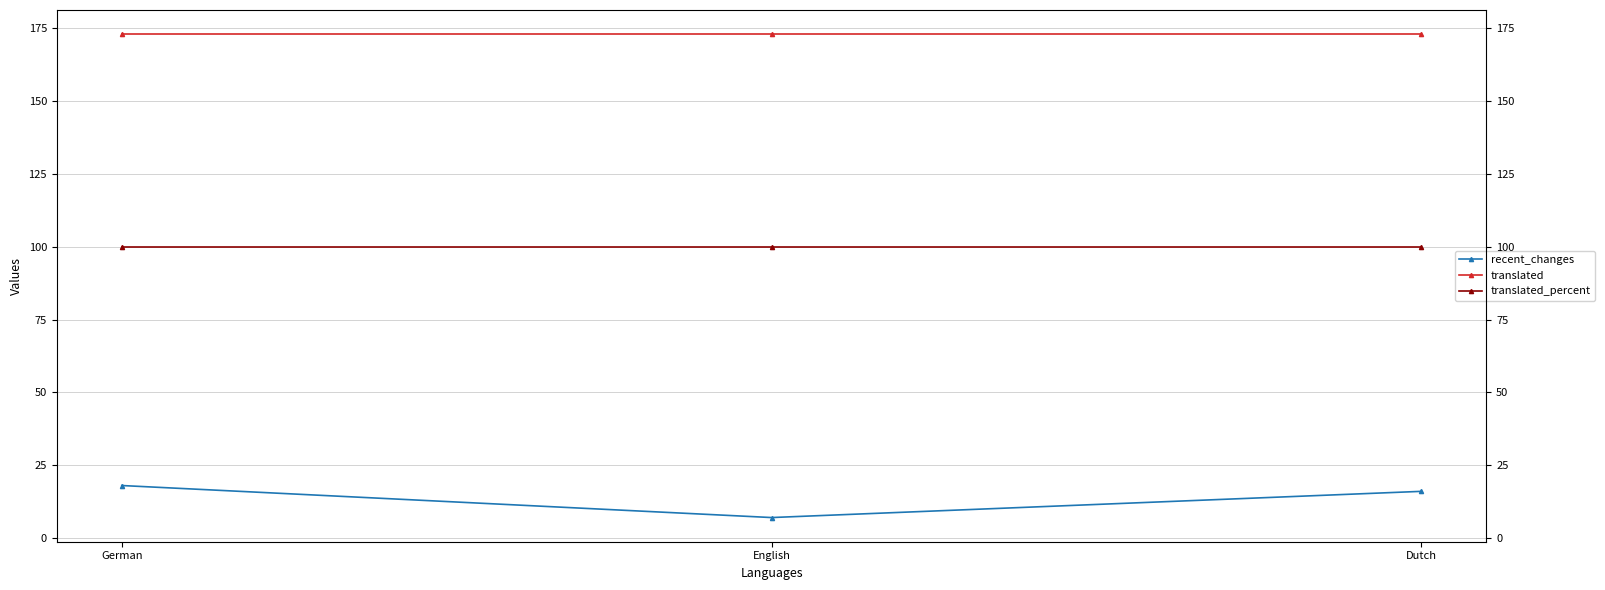

Reading left to right, extract all data points from this chart.

recent_changes: 18	7	16
translated: 173	173	173
translated_percent: 100	100	100